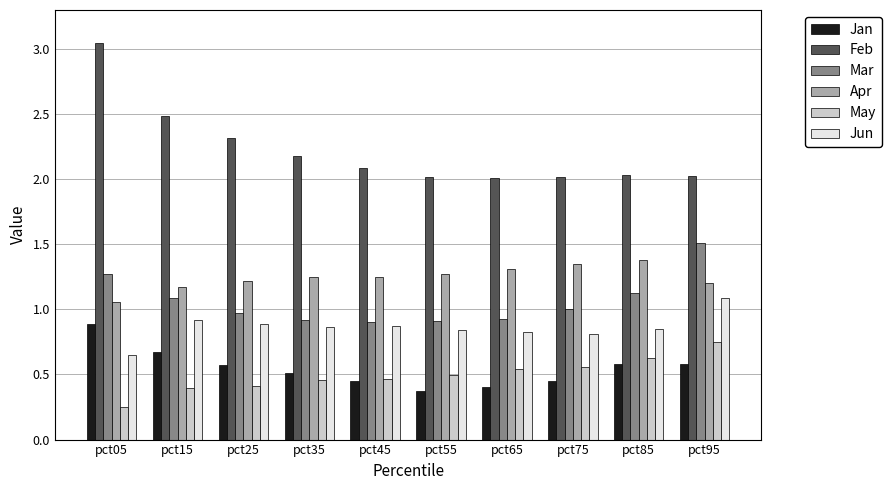

Is it true that Jun equals 0.2 at pct65?

False